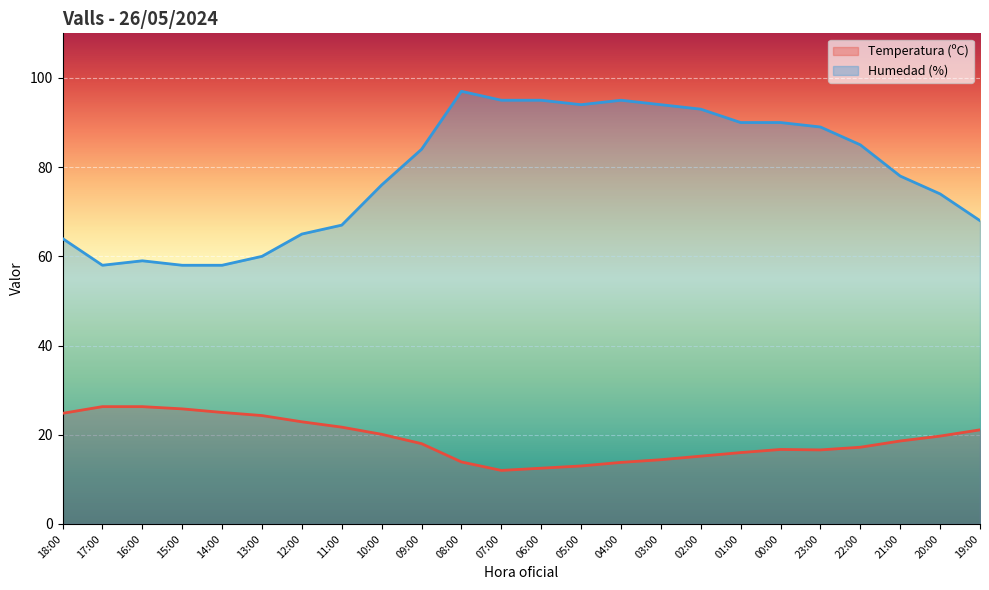

What position from the left is 18:00?

1